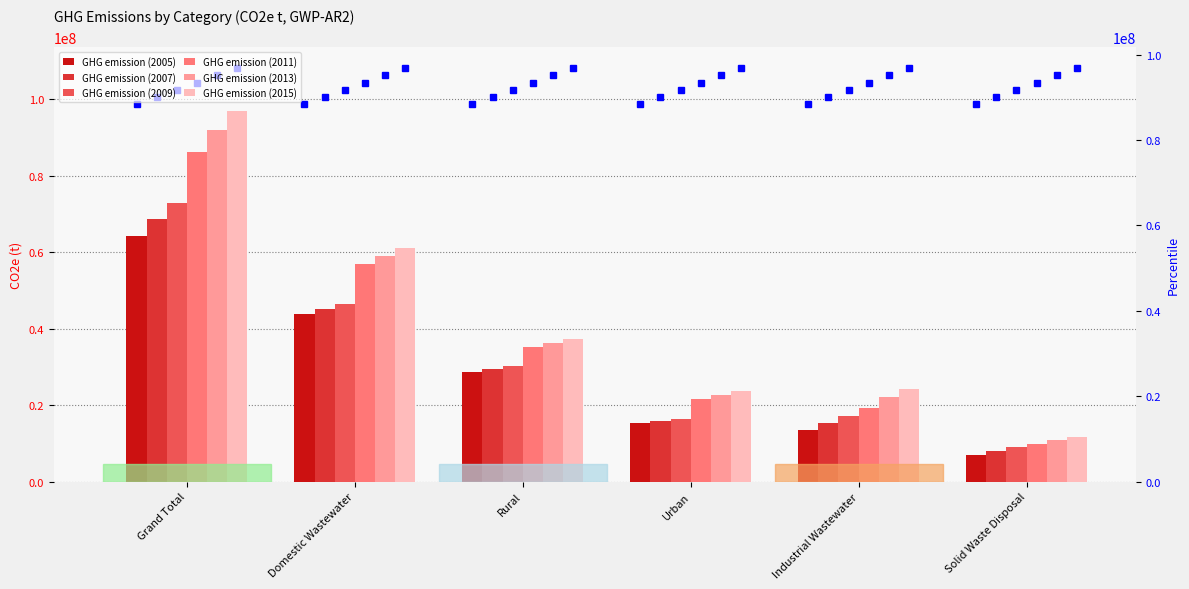

How many data points in GHG emission (2005) are less than 28571626?

3